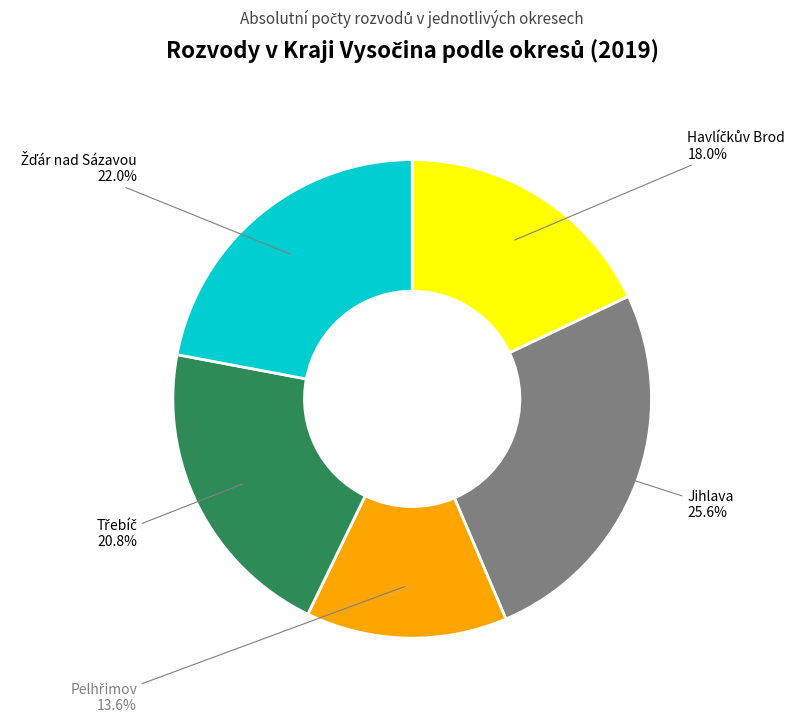

Is there any slice that represents more than half of the pie?

No